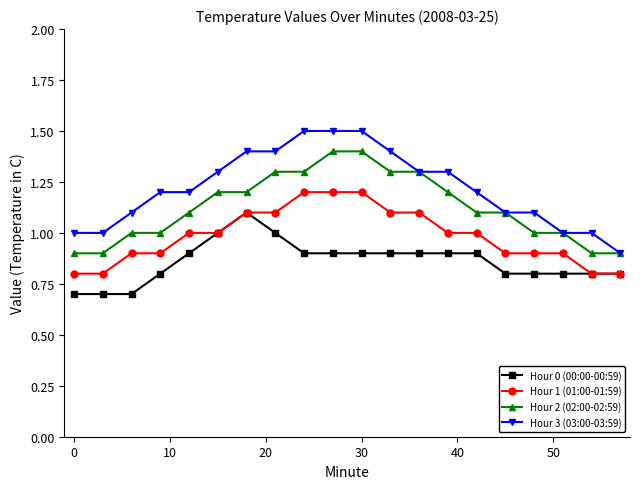

Which series has the largest total across all categories?

Hour 3 (03:00-03:59)